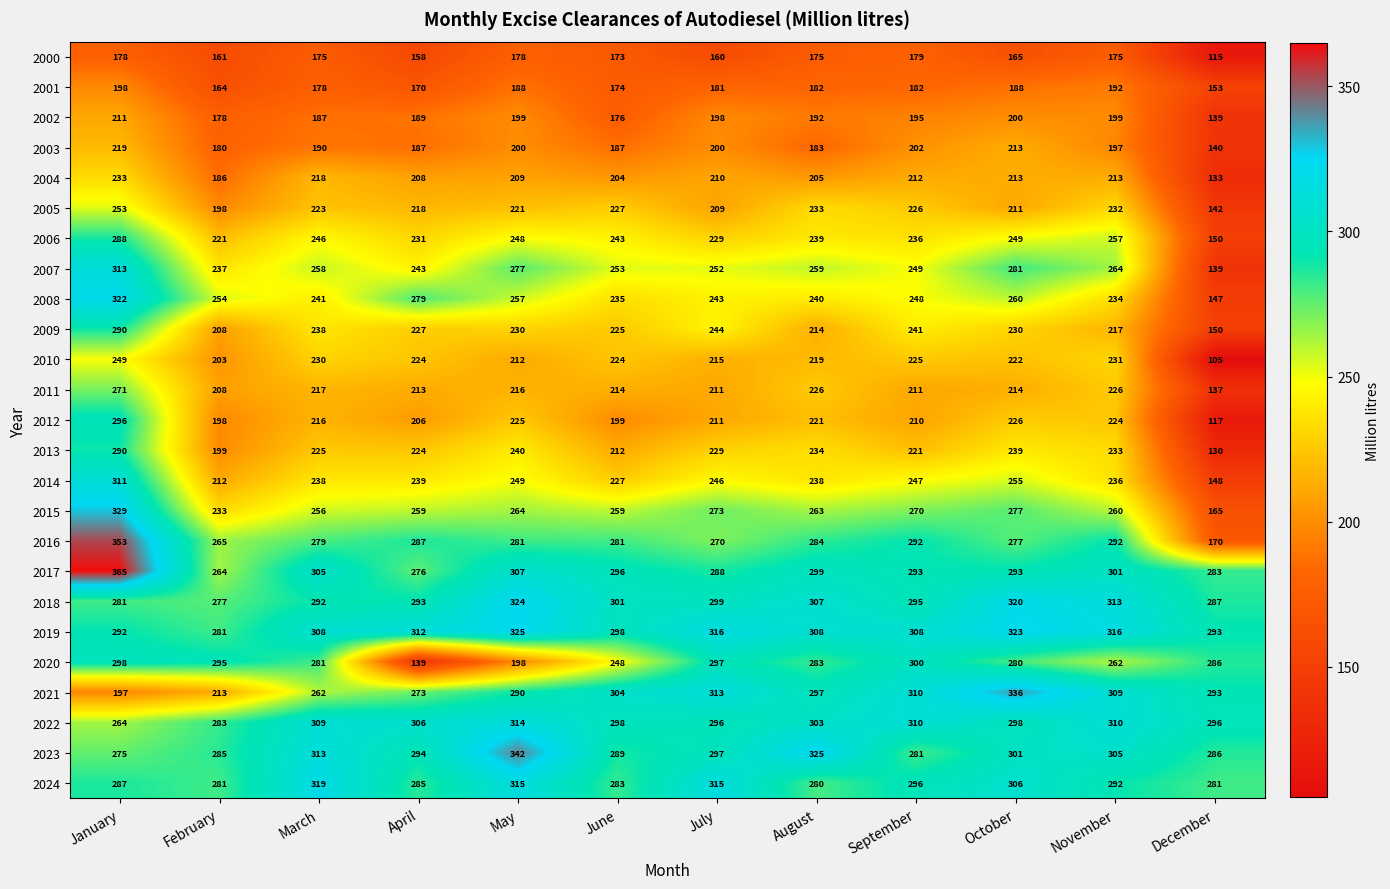

What is the sum of all 2017 values?

3570